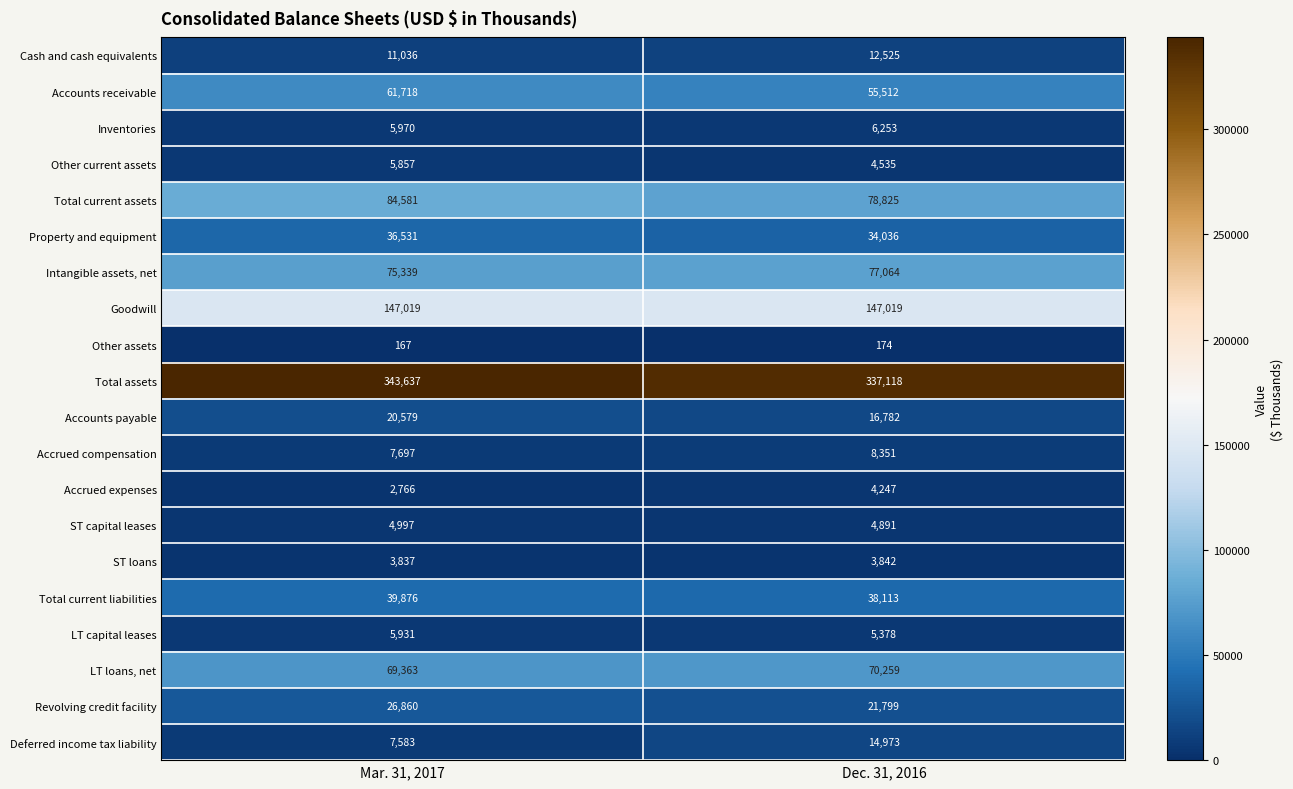

Rank the series at Dec. 31, 2016 from lowest to highest value.

Other assets, ST loans, Accrued expenses, Other current assets, ST capital leases, LT capital leases, Inventories, Accrued compensation, Cash and cash equivalents, Deferred income tax liability, Accounts payable, Revolving credit facility, Property and equipment, Total current liabilities, Accounts receivable, LT loans, net, Intangible assets, net, Total current assets, Goodwill, Total assets